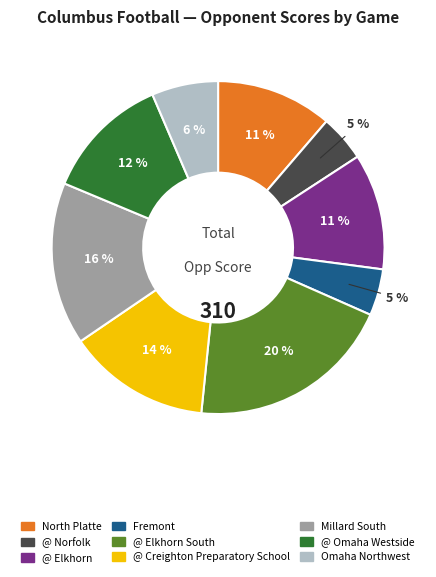

Which category has the biggest portion of the pie?

@ Elkhorn South